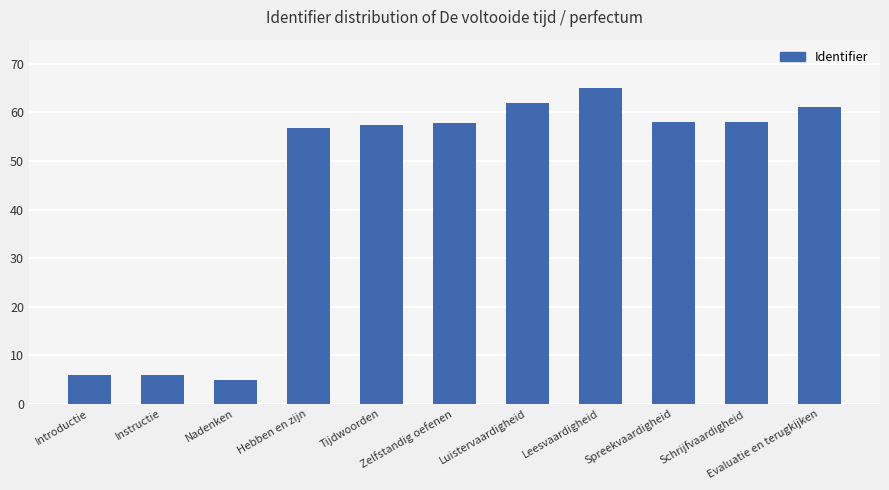

What is the difference between the values at Schrijfvaardigheid and Evaluatie en terugkijken?

3.1